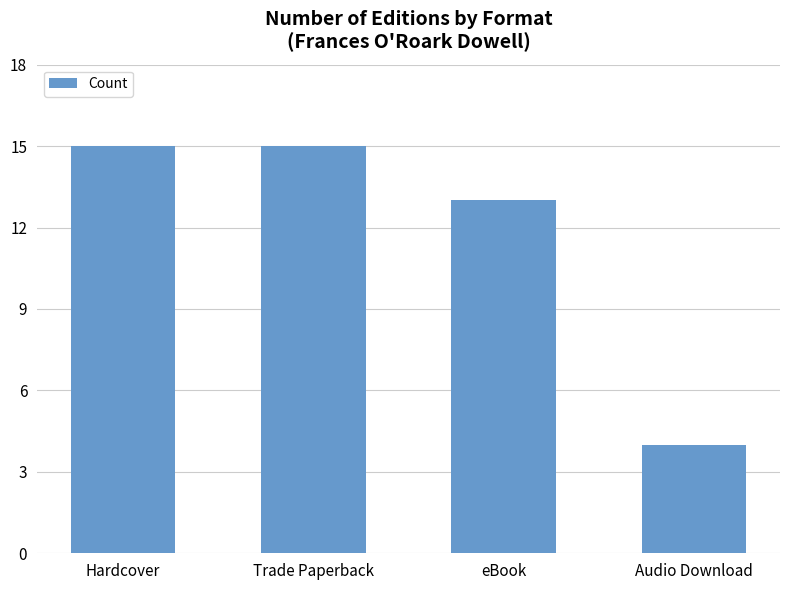

The value at Audio Download is 4. True or false?

True